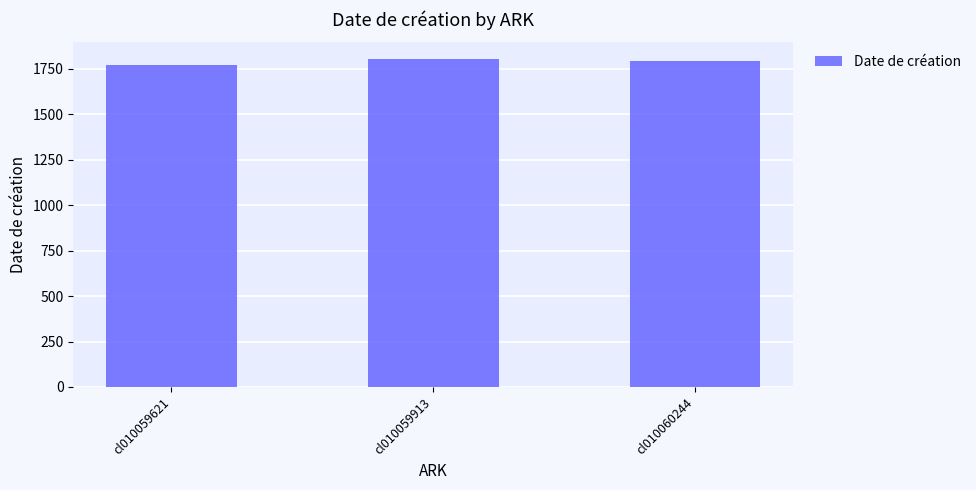

What is the maximum value shown in the chart?

1804